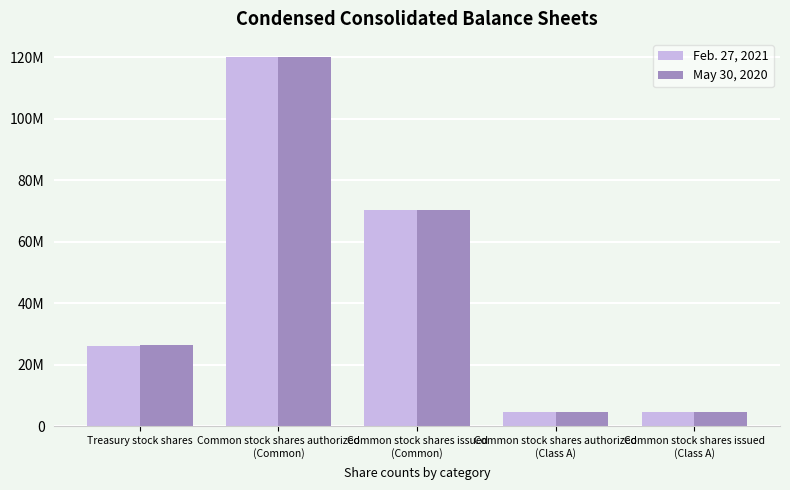

At which label is May 30, 2020 closest to 62400000?

Common stock shares issued
(Common)